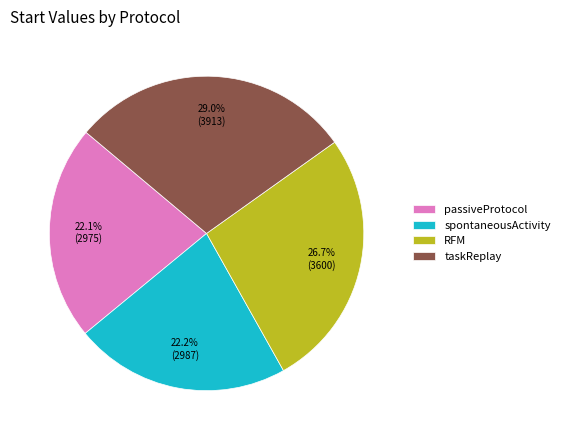

What portion of the pie excludes spontaneousActivity?

77.8%